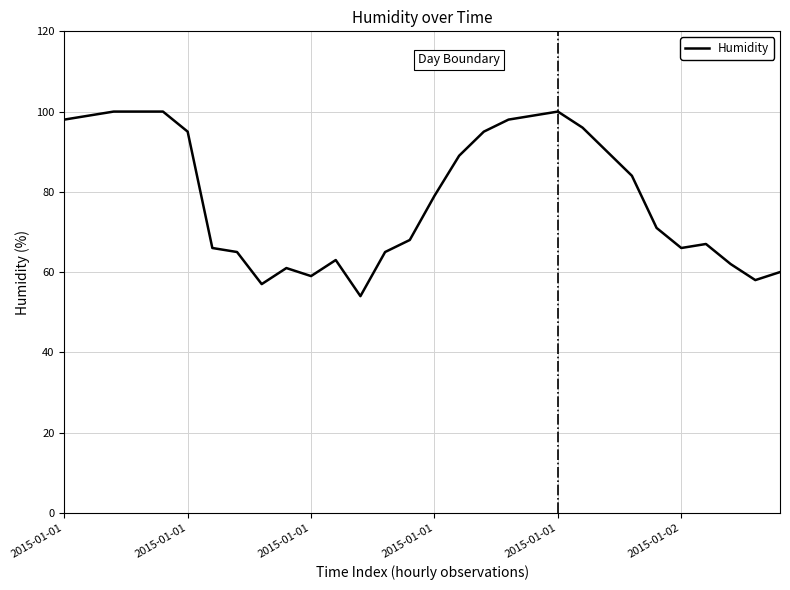

What is the difference between the maximum and minimum values?

46